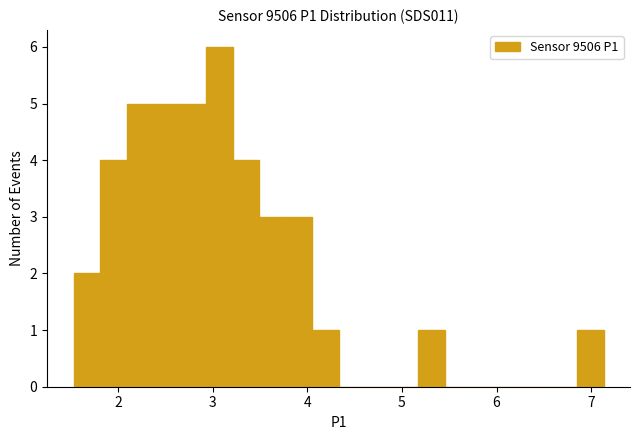

Read against the x-axis, roughly where is the centre of the tallest bar?

3.1